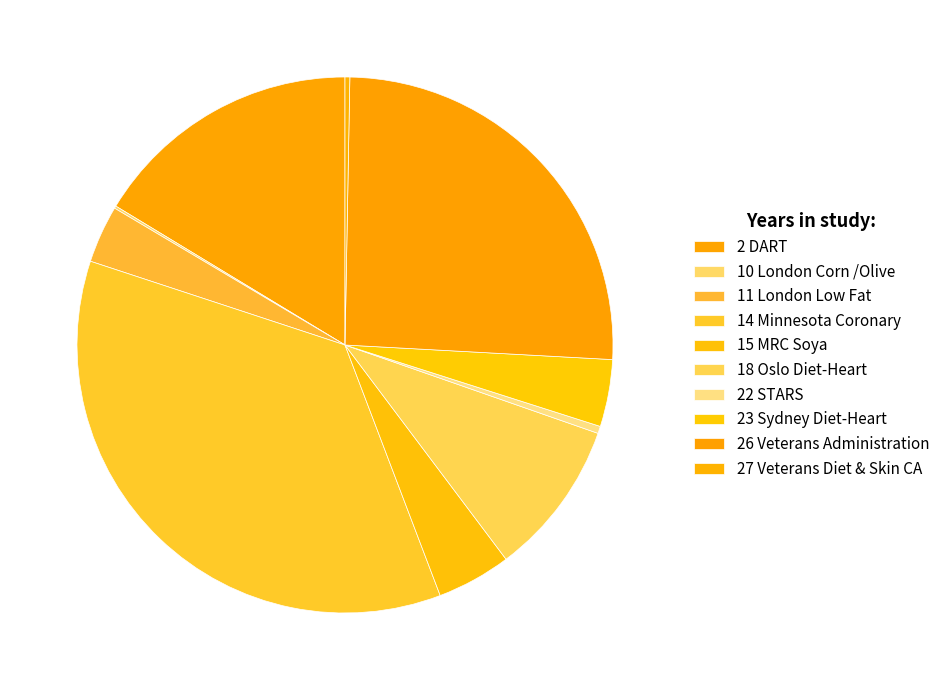

Which has a higher value, 26 Veterans Administration or 10 London Corn /Olive?

26 Veterans Administration